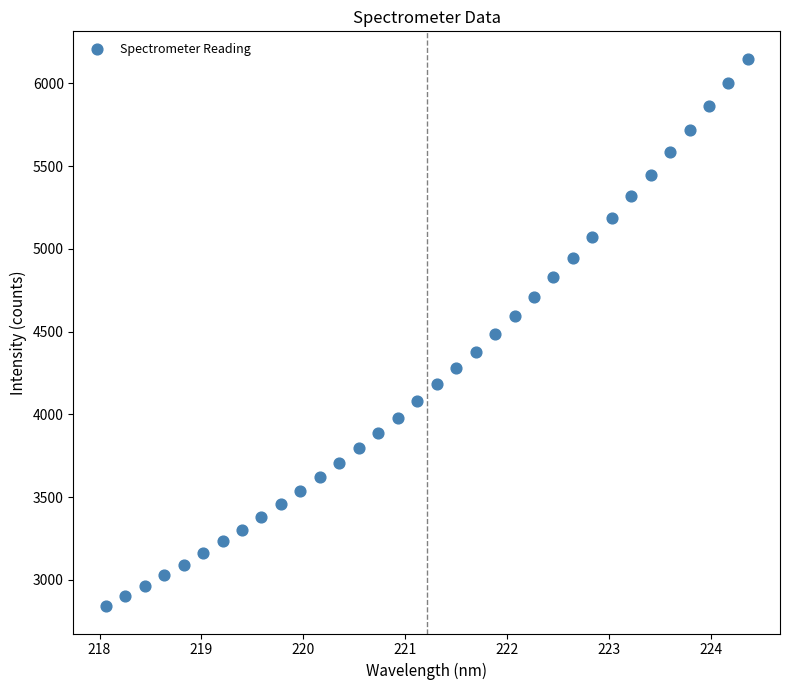

What is the range of X values (max minus min)?

6.3